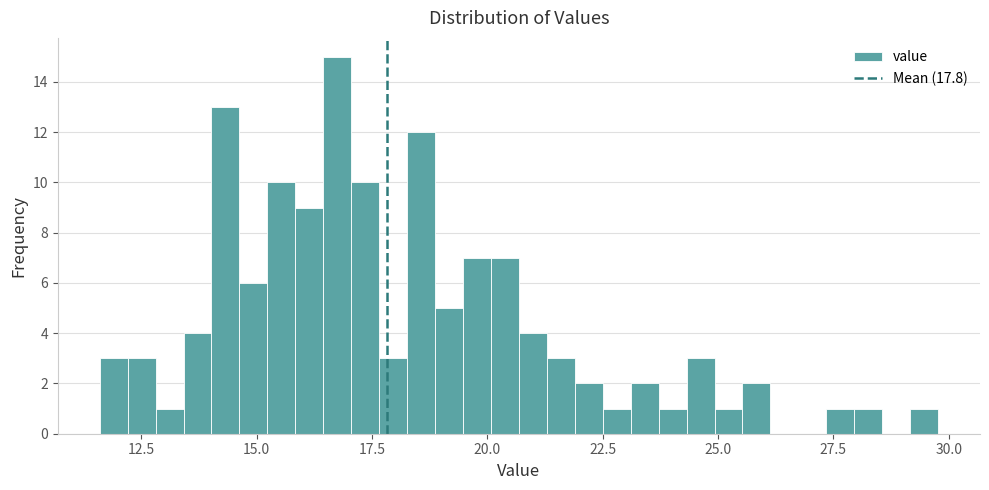

Read against the x-axis, roughly where is the centre of the tallest bar?

16.5